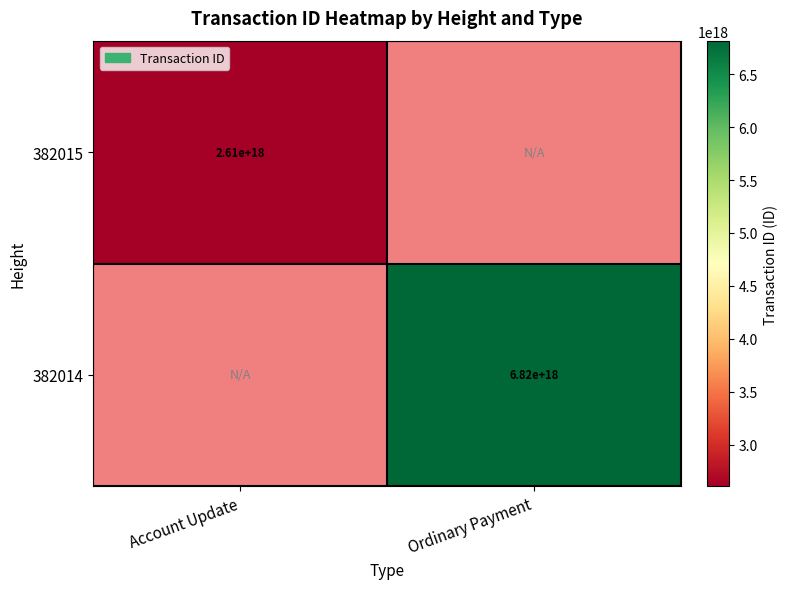

True or false: 382014 has a value of 6820000000000000000 at Ordinary Payment.

True